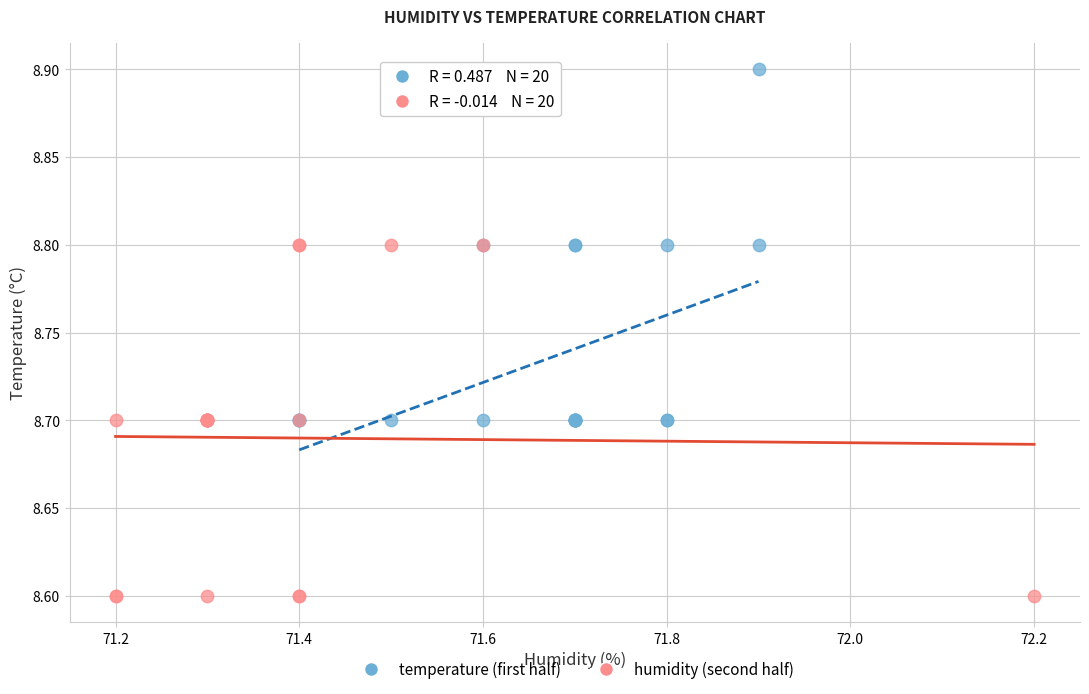

Which series contains the highest Y value?

temperature (first half)